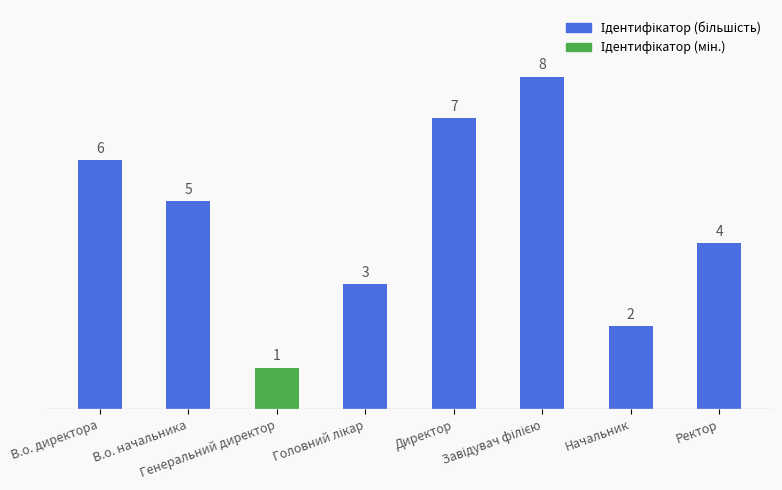

What is the value of the 7th bar from the left?

2